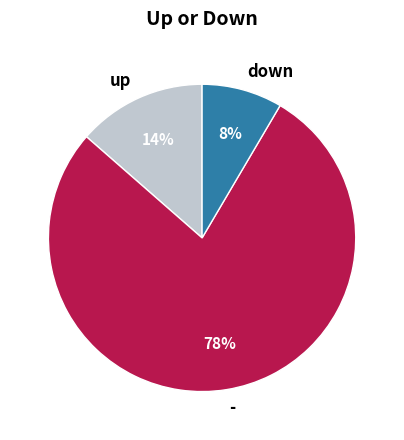

Rank the categories by value from lowest to highest.

down, up, -